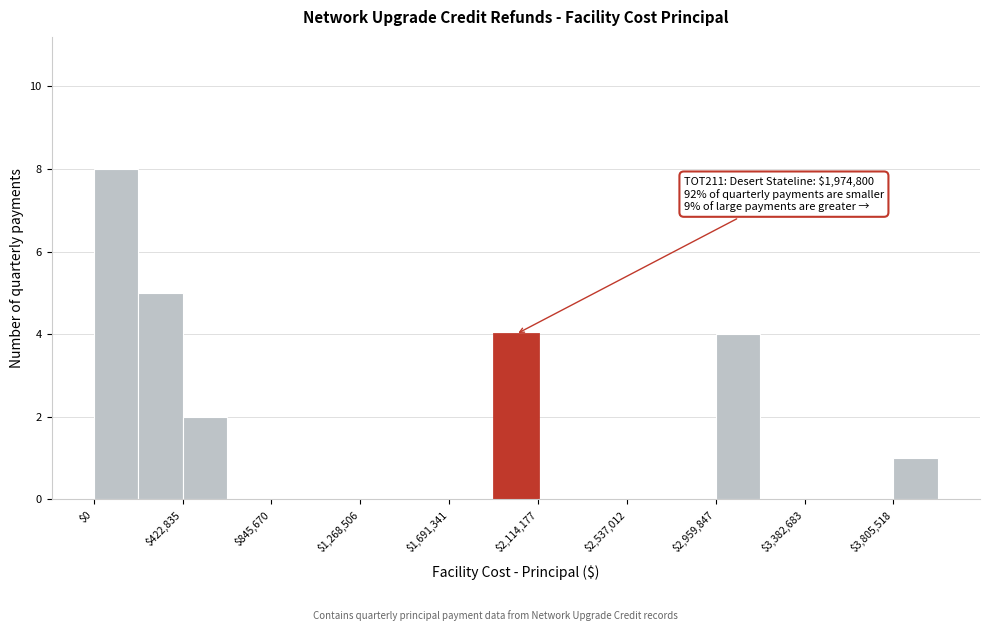

Which range on the x-axis has the tallest bar?

0 to 200000